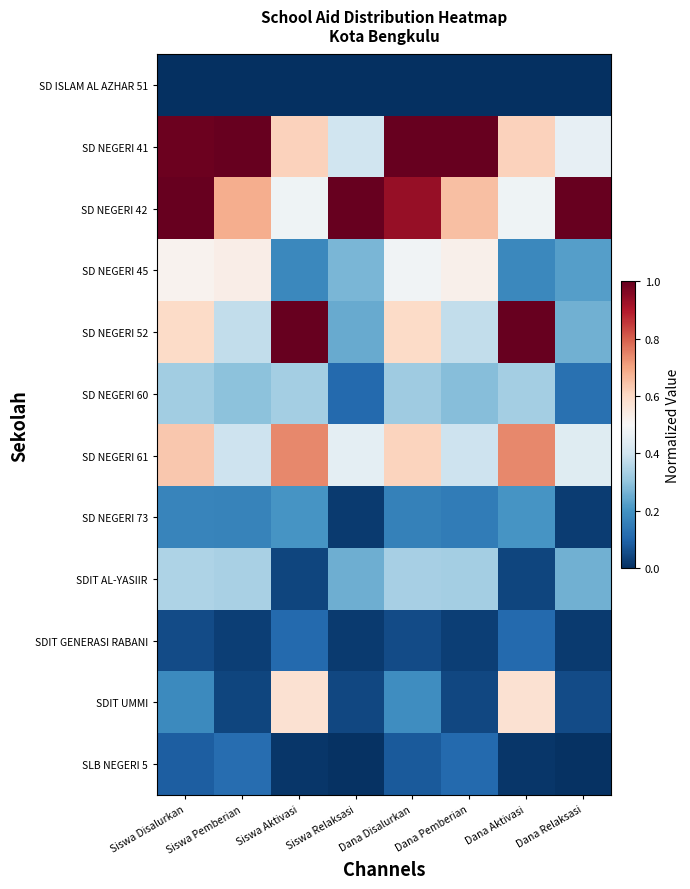

Reading left to right, extract all data points from this chart.

SD ISLAM AL AZHAR 51: Siswa Disalurkan=0.0	Siswa Pemberian=0.0	Siswa Aktivasi=0.0	Siswa Relaksasi=0.0	Dana Disalurkan=0.0	Dana Pemberian=0.0	Dana Aktivasi=0.0	Dana Relaksasi=0.0
SD NEGERI 41: Siswa Disalurkan=1.0	Siswa Pemberian=1.0	Siswa Aktivasi=0.6	Siswa Relaksasi=0.4	Dana Disalurkan=1.0	Dana Pemberian=1.0	Dana Aktivasi=0.6	Dana Relaksasi=0.5
SD NEGERI 42: Siswa Disalurkan=1.0	Siswa Pemberian=0.7	Siswa Aktivasi=0.5	Siswa Relaksasi=1.0	Dana Disalurkan=0.9	Dana Pemberian=0.7	Dana Aktivasi=0.5	Dana Relaksasi=1.0
SD NEGERI 45: Siswa Disalurkan=0.5	Siswa Pemberian=0.5	Siswa Aktivasi=0.2	Siswa Relaksasi=0.3	Dana Disalurkan=0.5	Dana Pemberian=0.5	Dana Aktivasi=0.2	Dana Relaksasi=0.2
SD NEGERI 52: Siswa Disalurkan=0.6	Siswa Pemberian=0.4	Siswa Aktivasi=1.0	Siswa Relaksasi=0.2	Dana Disalurkan=0.6	Dana Pemberian=0.4	Dana Aktivasi=1.0	Dana Relaksasi=0.3
SD NEGERI 60: Siswa Disalurkan=0.3	Siswa Pemberian=0.3	Siswa Aktivasi=0.3	Siswa Relaksasi=0.1	Dana Disalurkan=0.3	Dana Pemberian=0.3	Dana Aktivasi=0.3	Dana Relaksasi=0.1
SD NEGERI 61: Siswa Disalurkan=0.6	Siswa Pemberian=0.4	Siswa Aktivasi=0.7	Siswa Relaksasi=0.5	Dana Disalurkan=0.6	Dana Pemberian=0.4	Dana Aktivasi=0.7	Dana Relaksasi=0.4
SD NEGERI 73: Siswa Disalurkan=0.2	Siswa Pemberian=0.2	Siswa Aktivasi=0.2	Siswa Relaksasi=0.0	Dana Disalurkan=0.2	Dana Pemberian=0.2	Dana Aktivasi=0.2	Dana Relaksasi=0.0
SDIT AL-YASIIR: Siswa Disalurkan=0.3	Siswa Pemberian=0.3	Siswa Aktivasi=0.0	Siswa Relaksasi=0.3	Dana Disalurkan=0.3	Dana Pemberian=0.3	Dana Aktivasi=0.0	Dana Relaksasi=0.3
SDIT GENERASI RABANI: Siswa Disalurkan=0.1	Siswa Pemberian=0.0	Siswa Aktivasi=0.1	Siswa Relaksasi=0.0	Dana Disalurkan=0.1	Dana Pemberian=0.0	Dana Aktivasi=0.1	Dana Relaksasi=0.0
SDIT UMMI: Siswa Disalurkan=0.2	Siswa Pemberian=0.0	Siswa Aktivasi=0.6	Siswa Relaksasi=0.0	Dana Disalurkan=0.2	Dana Pemberian=0.0	Dana Aktivasi=0.6	Dana Relaksasi=0.1
SLB NEGERI 5: Siswa Disalurkan=0.1	Siswa Pemberian=0.1	Siswa Aktivasi=0.0	Siswa Relaksasi=0.0	Dana Disalurkan=0.1	Dana Pemberian=0.1	Dana Aktivasi=0.0	Dana Relaksasi=0.0